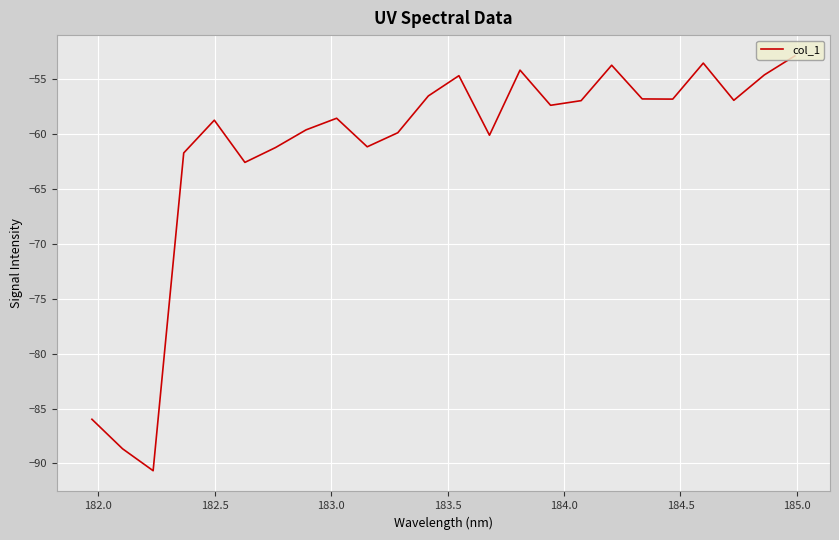

What is the difference between the maximum and minimum values?

37.8